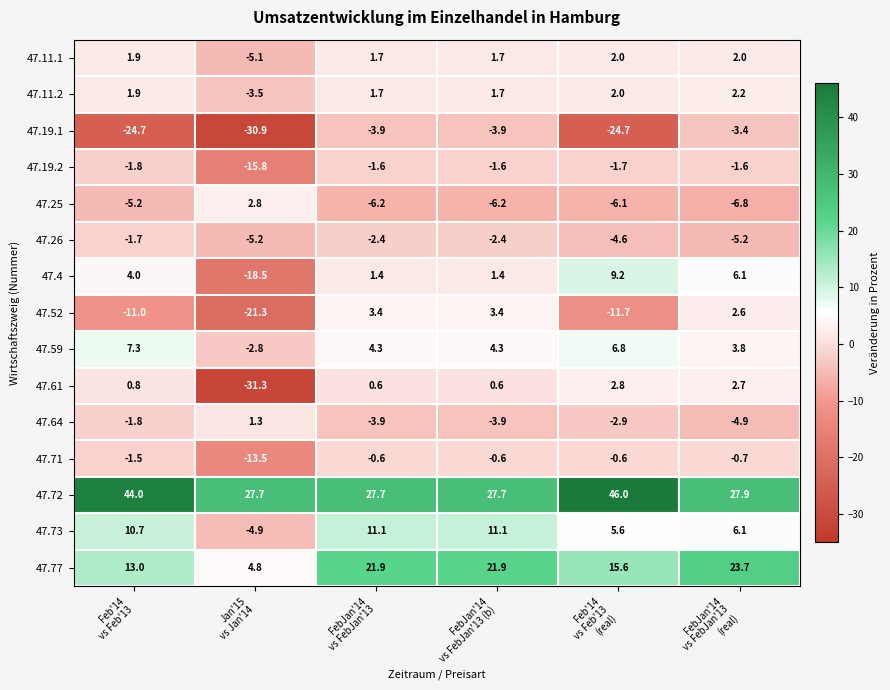

At how many categories does at least one series exceed 18?

6